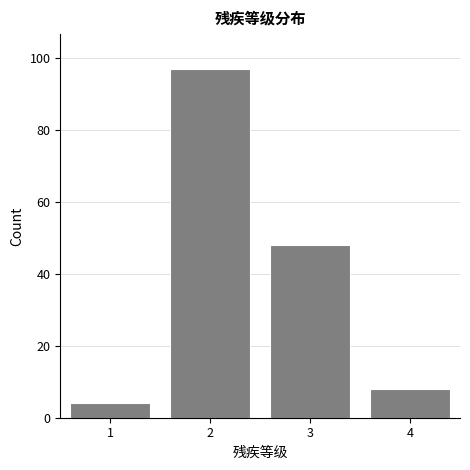

Reading left to right, list all the values displayed in this chart.

4	97	48	8